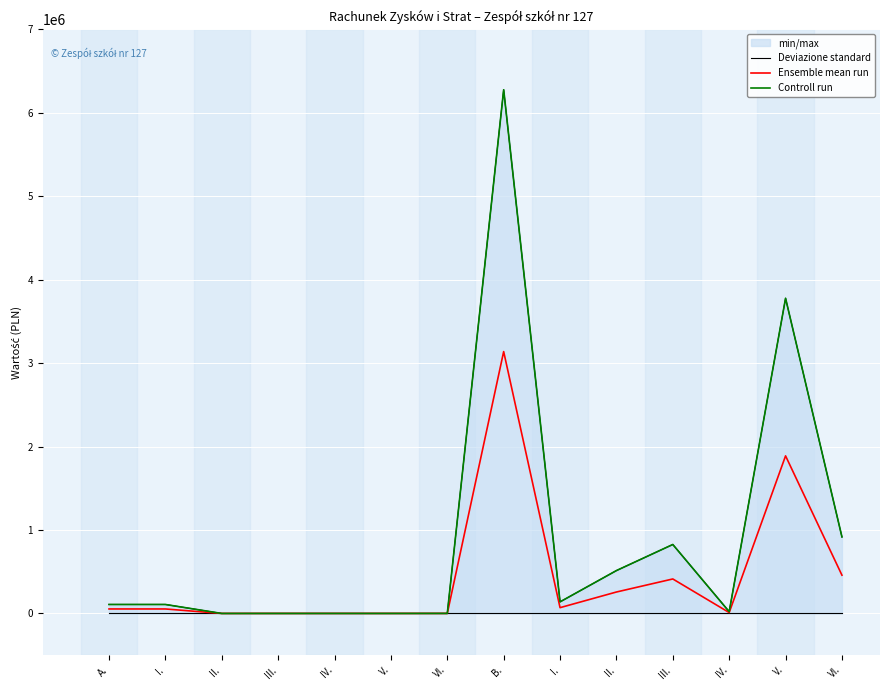

Rank the categories by Deviazione standard value from highest to lowest.

A., I., II., III., IV., V., VI., B., I., II., III., IV., V., VI.